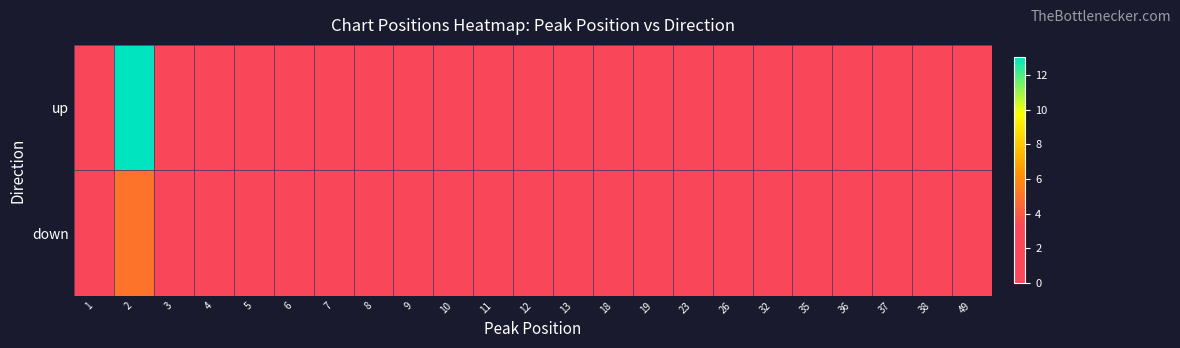

Reading left to right, what are all the values shown in this chart?

up: 1=3	2=13	3=2	4=1	5=1	6=1	7=1	8=1	9=1	10=1	11=1	12=0	13=1	18=1	19=1	23=1	26=0	32=1	35=1	36=1	37=1	38=1	49=0
down: 1=1	2=5	3=2	4=1	5=2	6=1	7=1	8=1	9=1	10=1	11=1	12=2	13=0	18=0	19=0	23=1	26=1	32=0	35=0	36=0	37=0	38=0	49=1